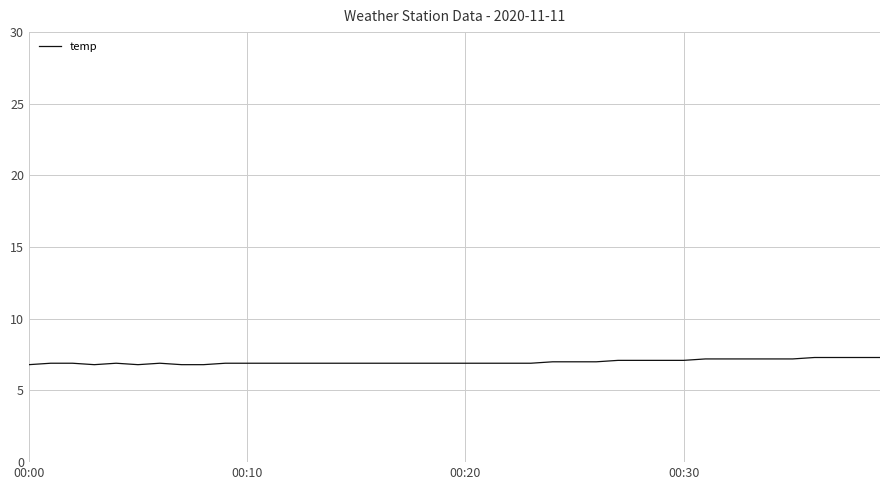

What is the greatest value displayed?

7.3